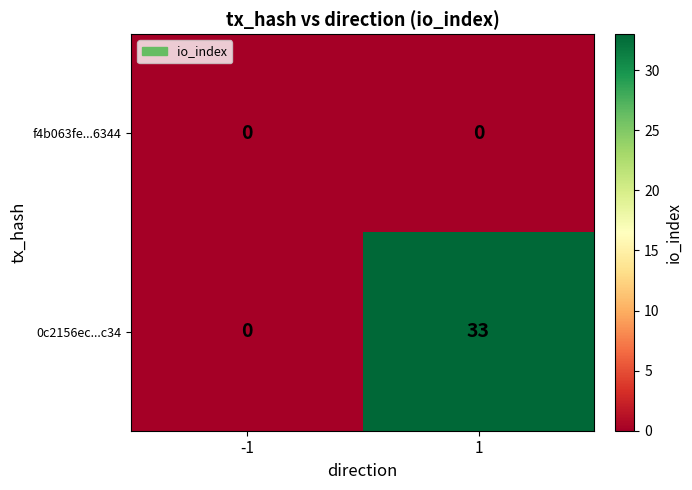

At 1, list the series in order from smallest to largest.

f4b063fe...6344, 0c2156ec...c34